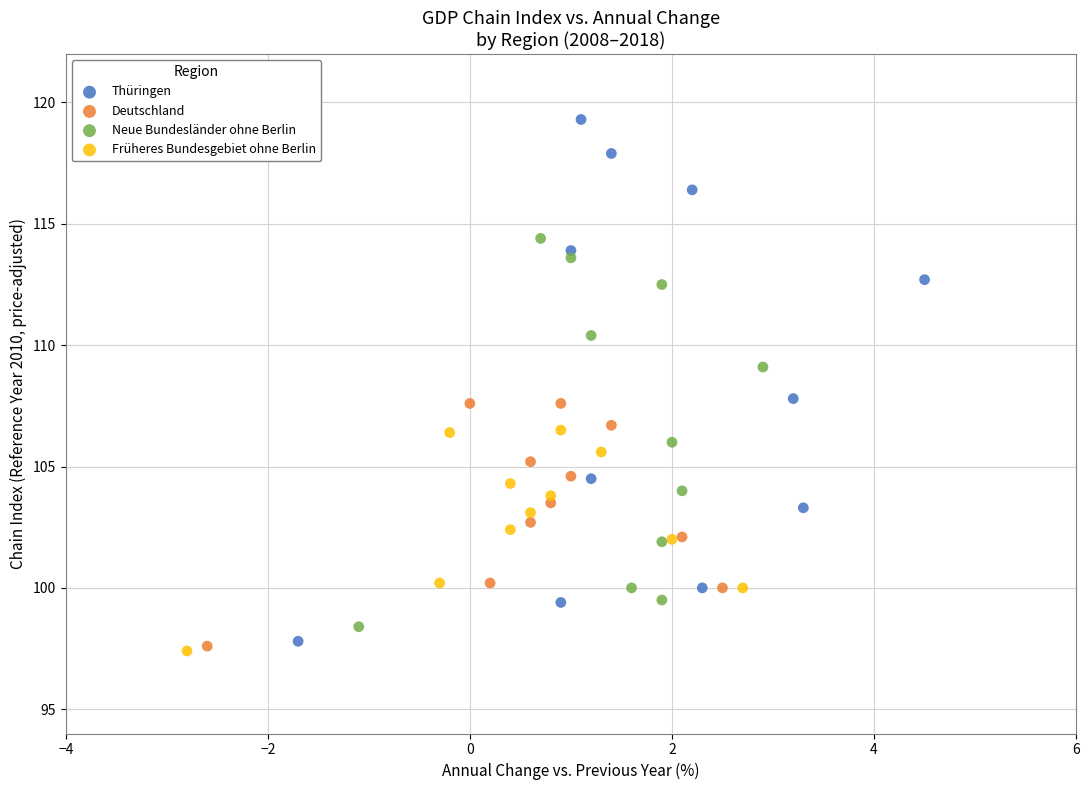

Which series reaches the maximum Y coordinate?

Thüringen